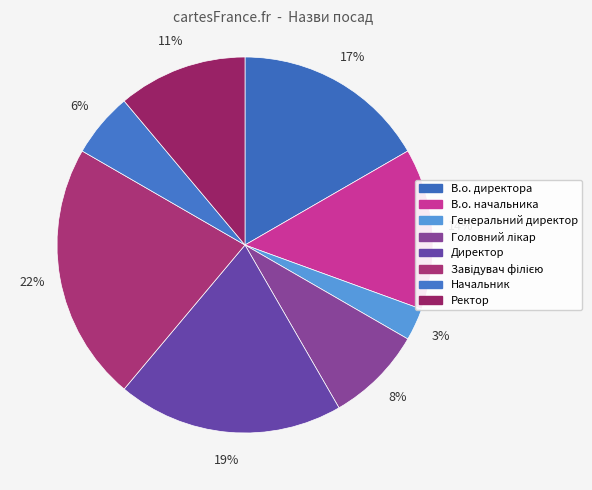

Combined, do Генеральний директор and В.о. начальника account for over 50%?

No